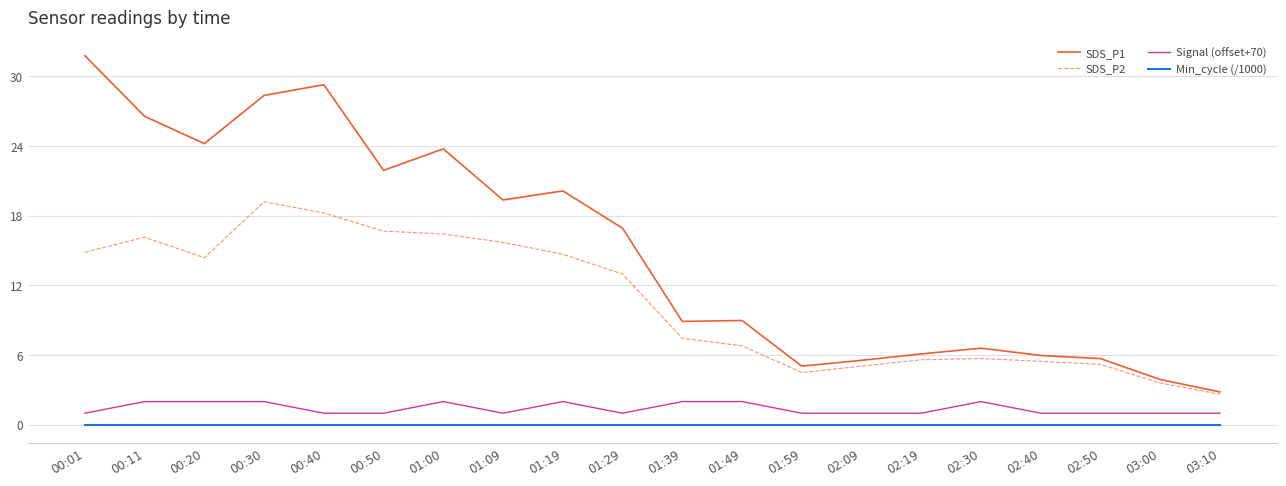

What position from the right is 02:19?

6